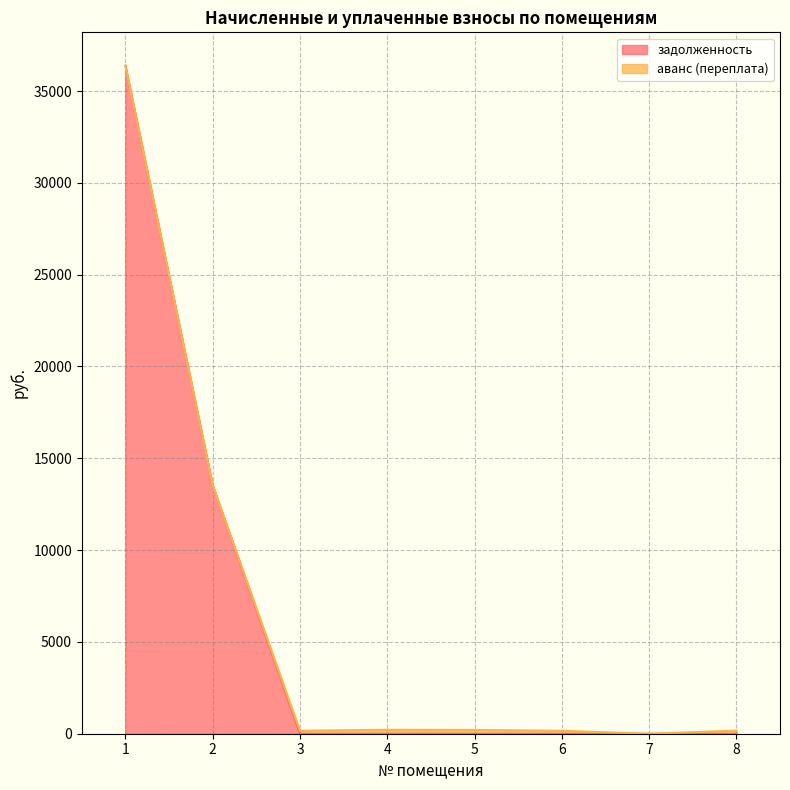

What is the sum of all values?

49908.6